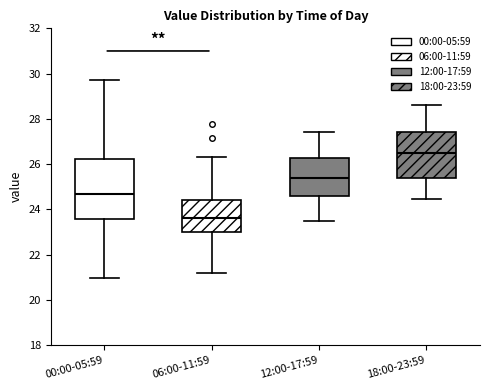

Where is the lower edge of the box for 06:00-11:59 on the y-axis? The values are not printed on the chart, so give them approximately, as read against the axis.

23.0